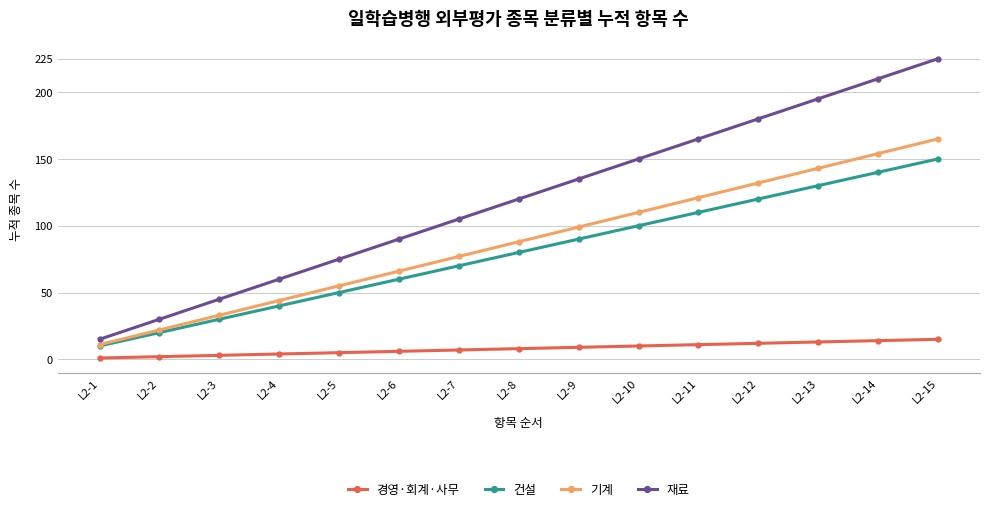

What is the value of the 경영·회계·사무 point at the 15th from the left?

15